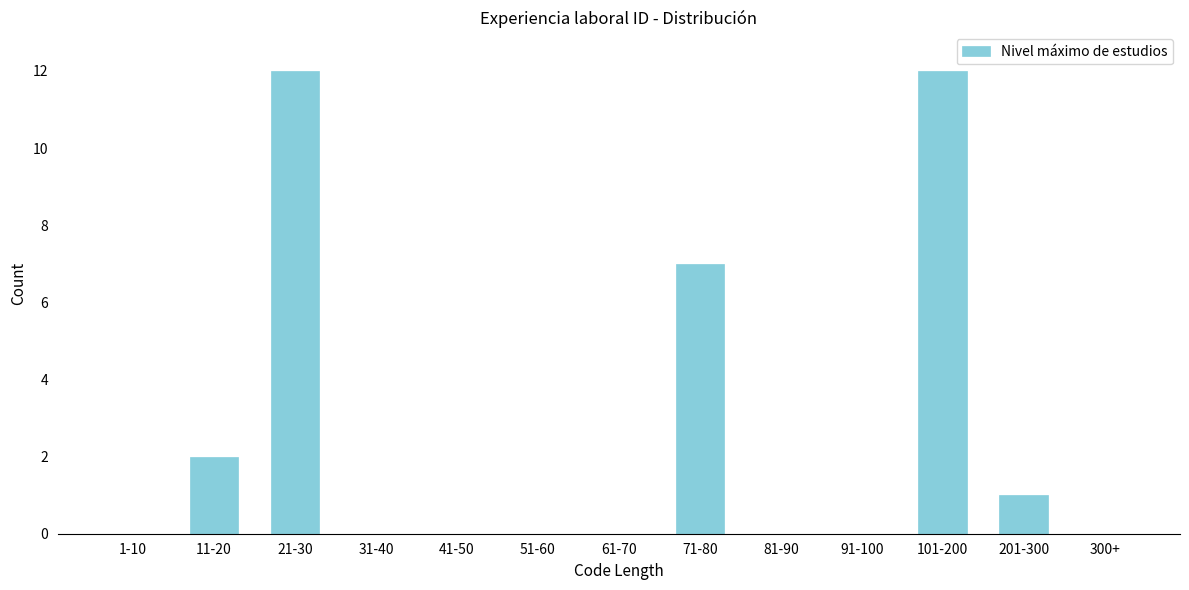

Reading left to right, list all the values displayed in this chart.

1-10=0	11-20=2	21-30=12	31-40=0	41-50=0	51-60=0	61-70=0	71-80=7	81-90=0	91-100=0	101-200=12	201-300=1	300+=0